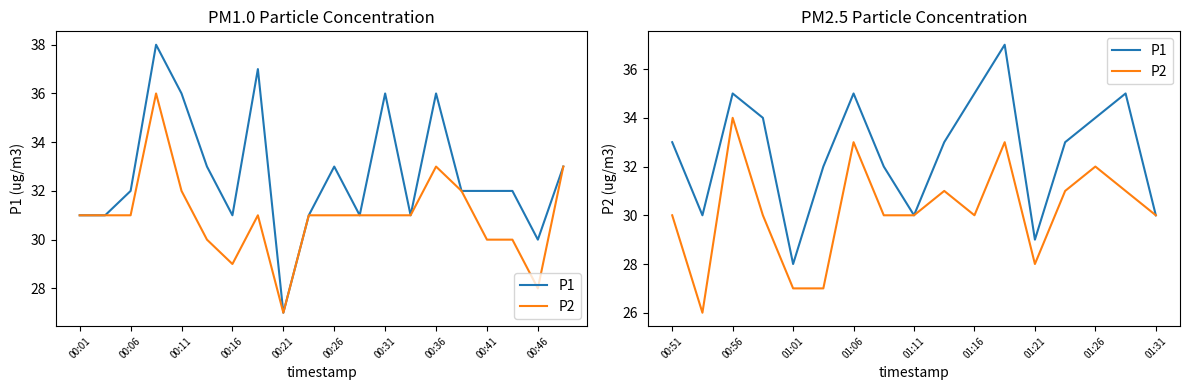

Which series has the largest range (max minus min)?

P1